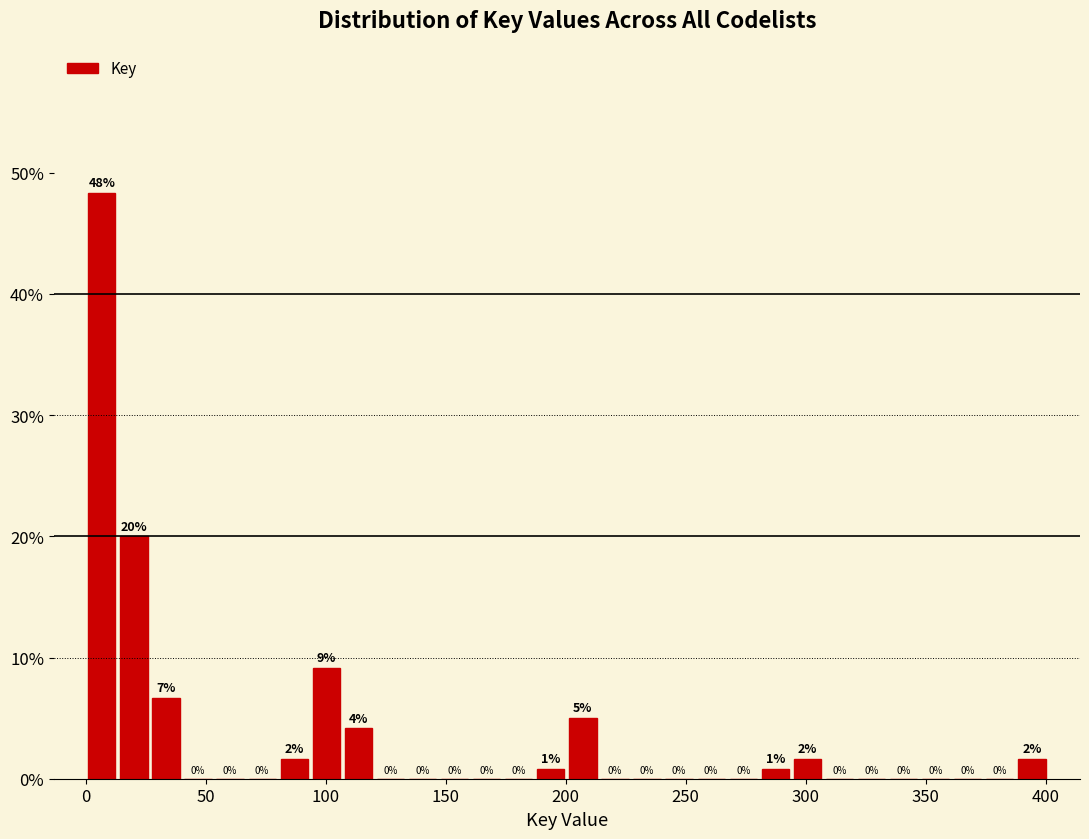

Around what value on the x-axis is the tallest bar? Give the approximate position of its centre, as read against the axis.

5